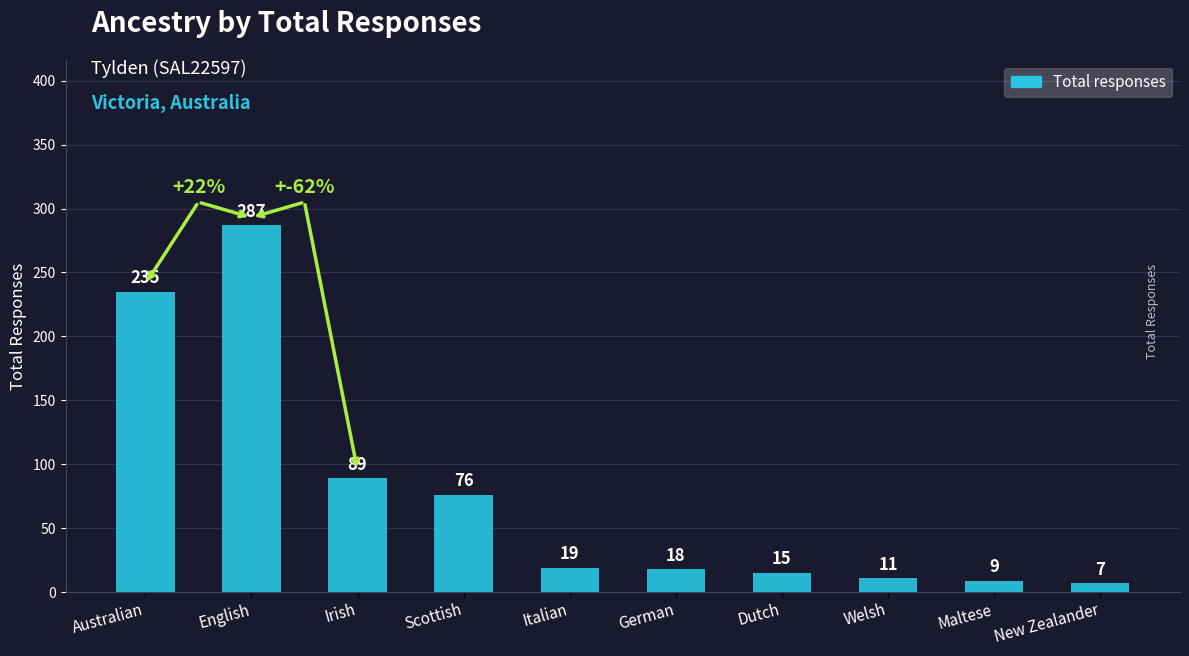

What is the maximum value shown in the chart?

287